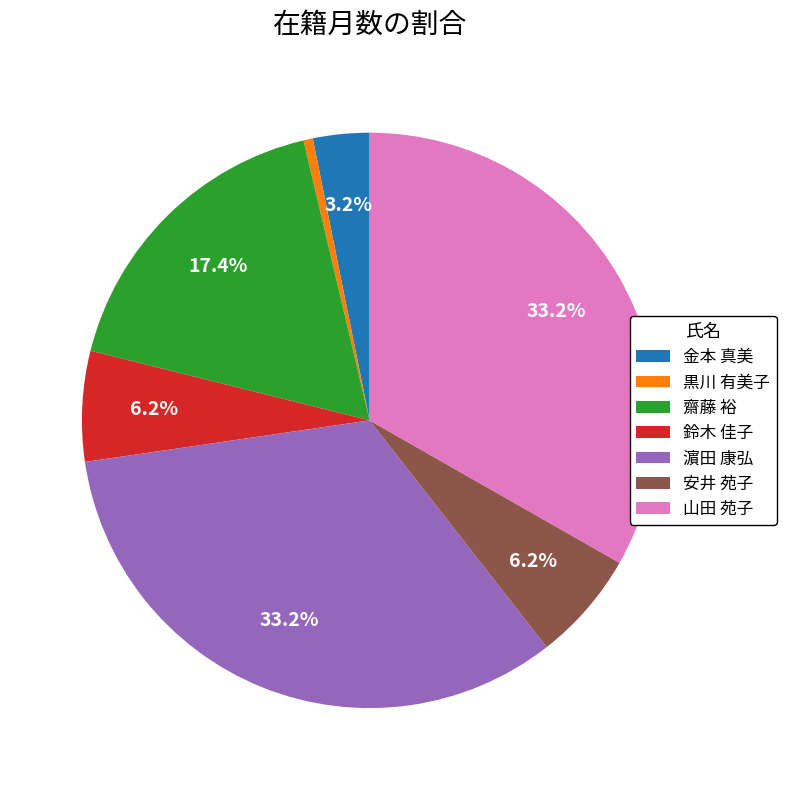

To the nearest percent, what is the average slice percentage?

14%